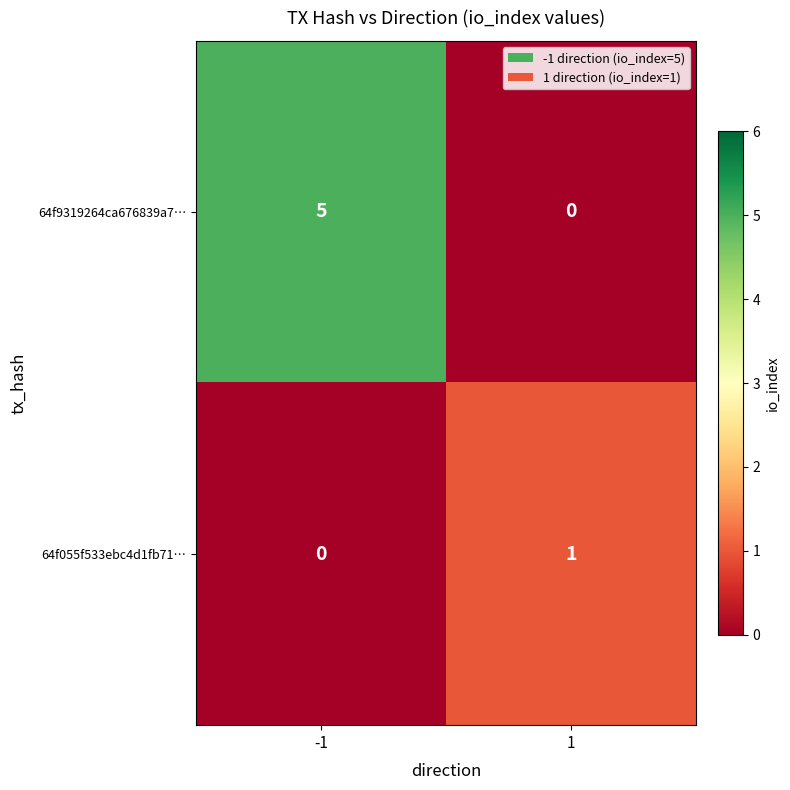

What is the greatest value displayed?

5